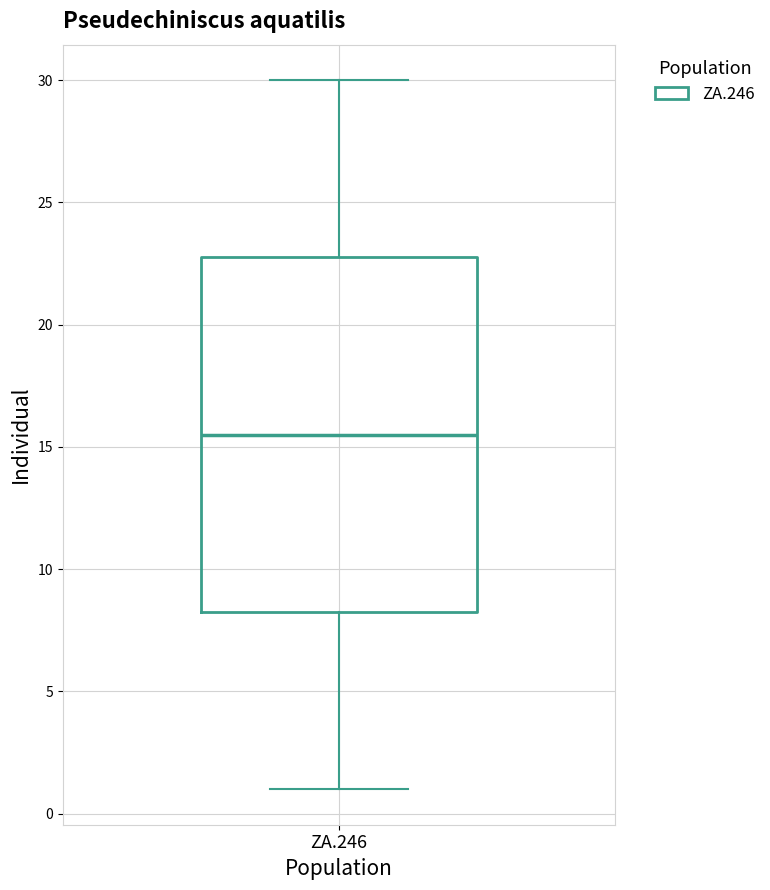

Read this box plot against the y-axis: the position of the median line, the range covered by the box, and the ends of both whiskers. The values are not printed on the chart, so give them approximately, as read against the axis.

median 15.5, box 8.5 to 23.0, whiskers 1.0 to 30.0